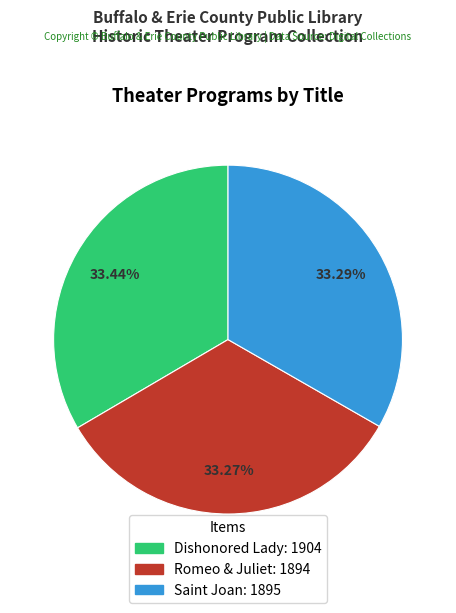

Is it true that Dishonored Lady is 33% of the pie?

True